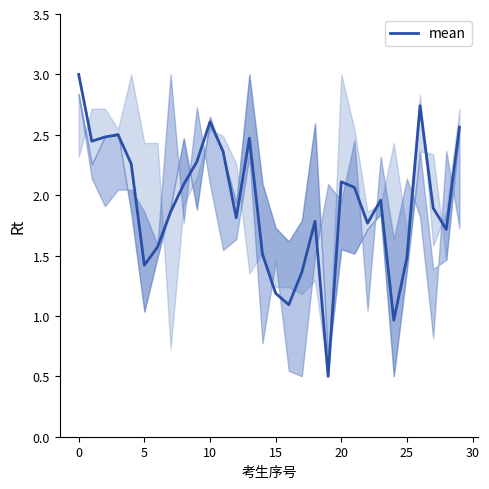

Does the chart have visible grid lines?

No